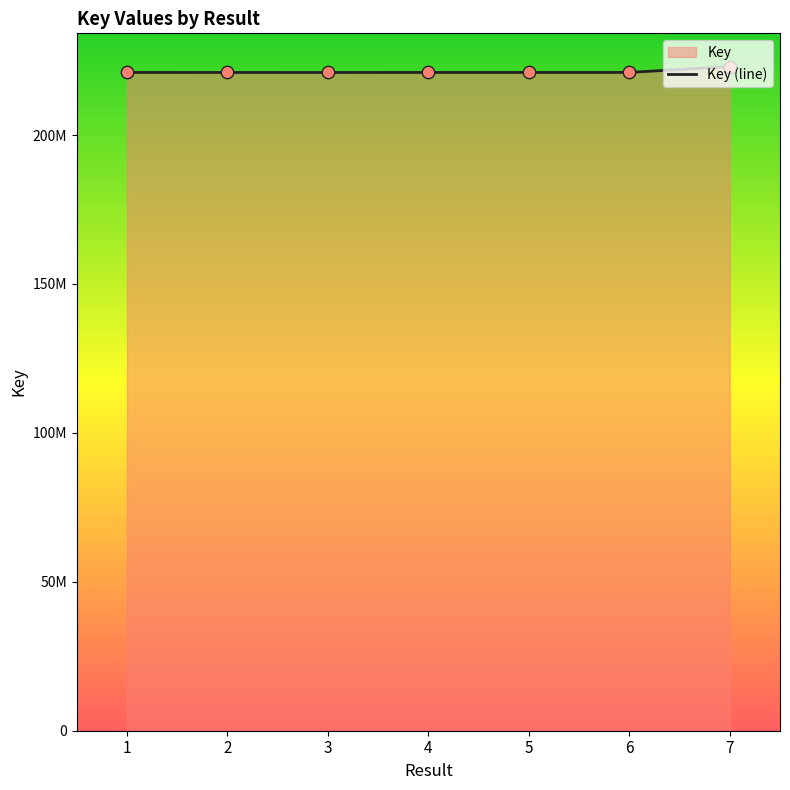

Approximately how many times larger is the value at 1 compared to 4?

1.0